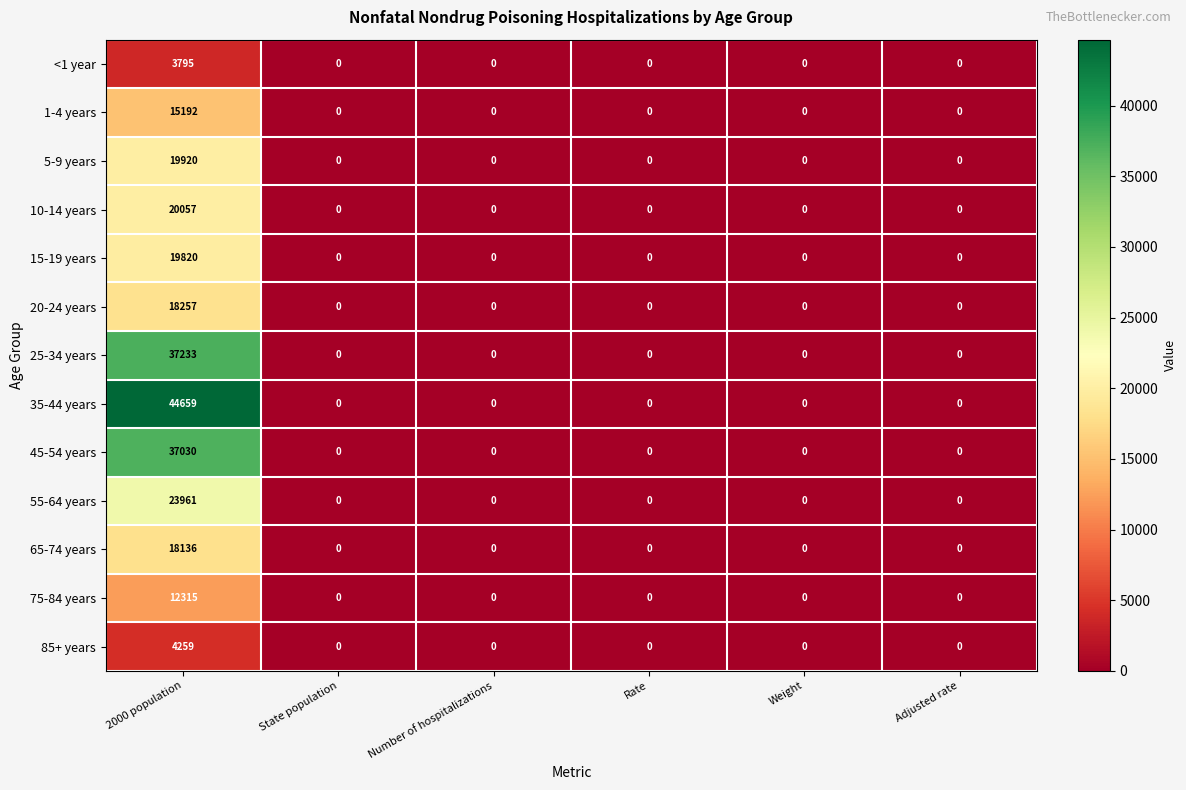

Is it true that 65-74 years equals 0 at Rate?

True